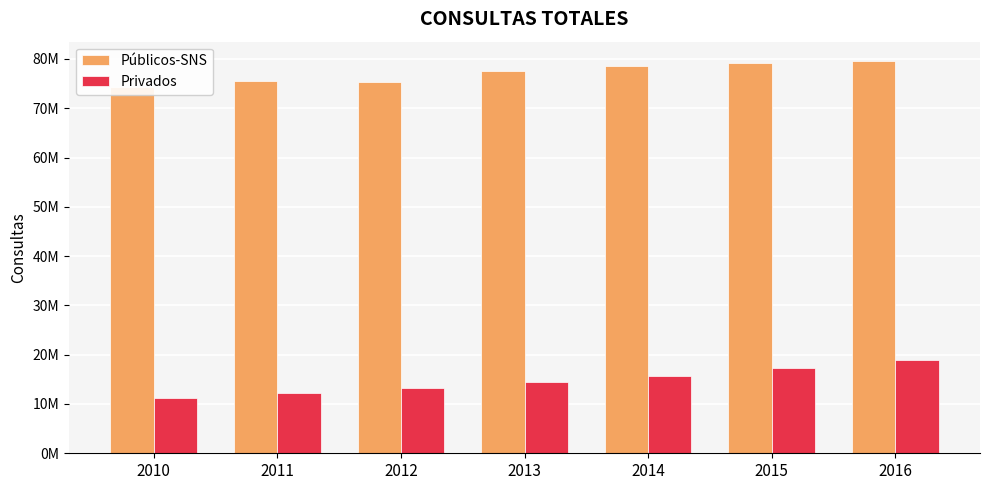

Reading left to right, transcribe all the data shown in this chart.

Públicos-SNS: 2010=74337216	2011=75468102	2012=75363939	2013=77648845	2014=78641710	2015=79254847	2016=79533779
Privados: 2010=11224493	2011=12281605	2012=13272569	2013=14517338	2014=15703973	2015=17241455	2016=18827092